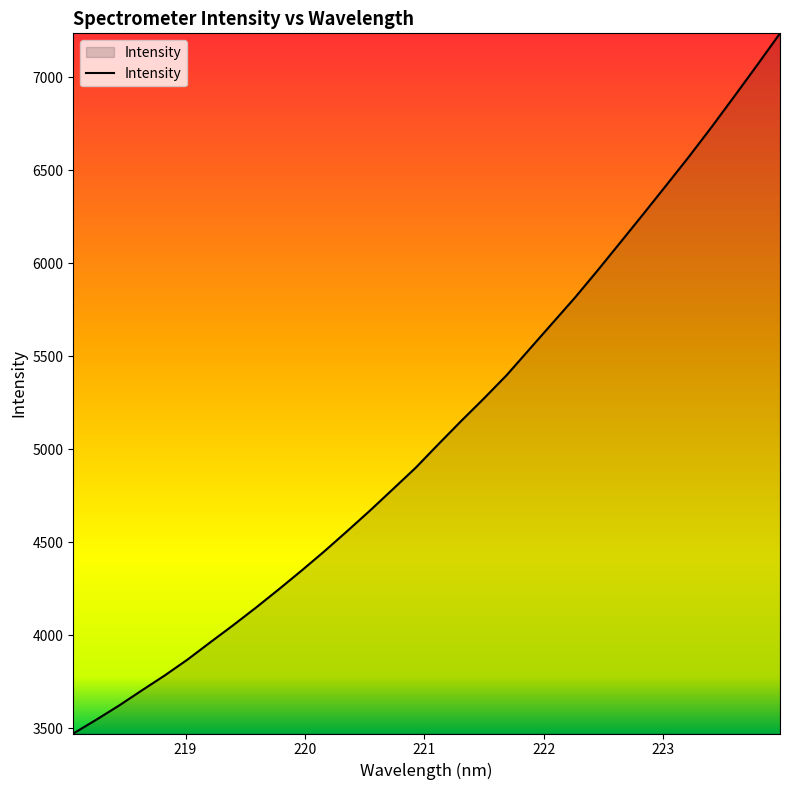

What is the difference between the maximum and minimum values?

3766.2